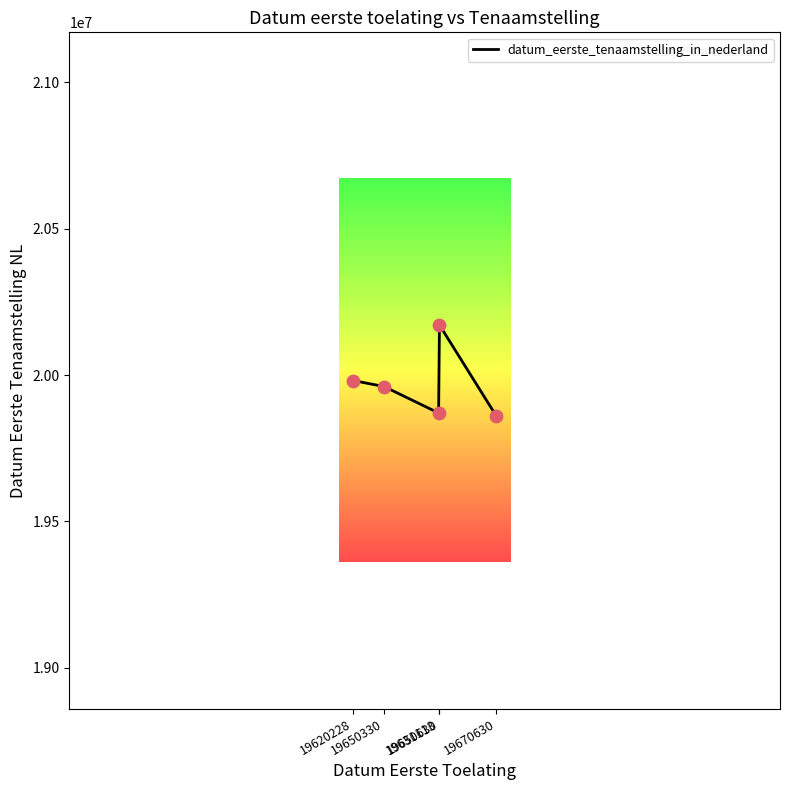

Approximately how many times larger is the value at 19670630 compared to 19620228?

1.0